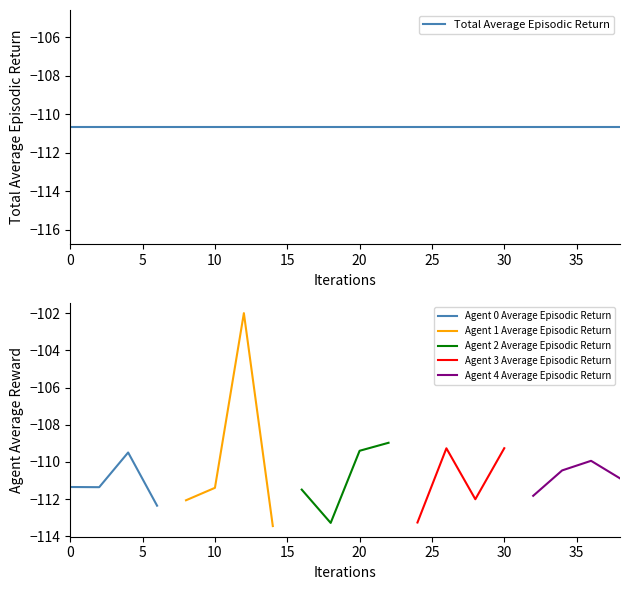

Does the chart have visible grid lines?

No